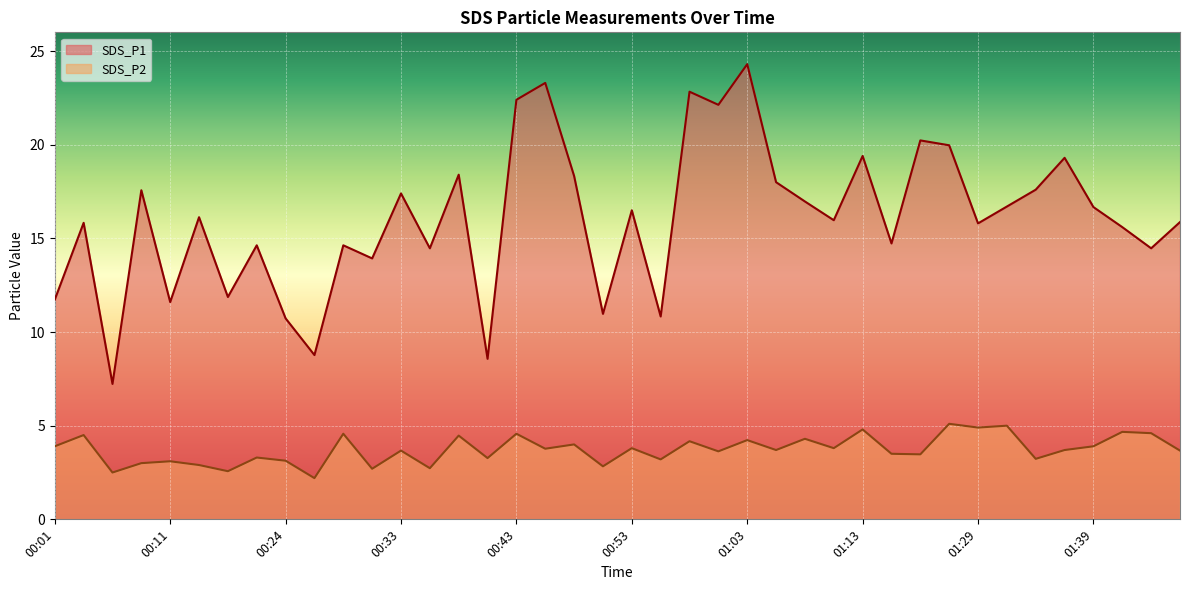

List the series in order of their overall mean, highest first.

SDS_P1, SDS_P2